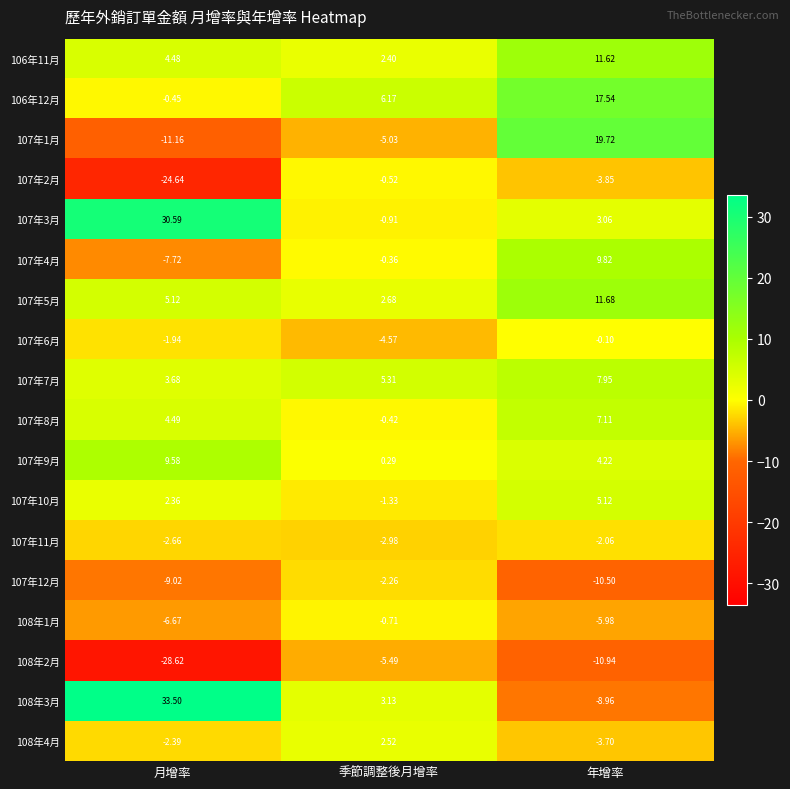

At which category is the sum across all series the highest?

年增率